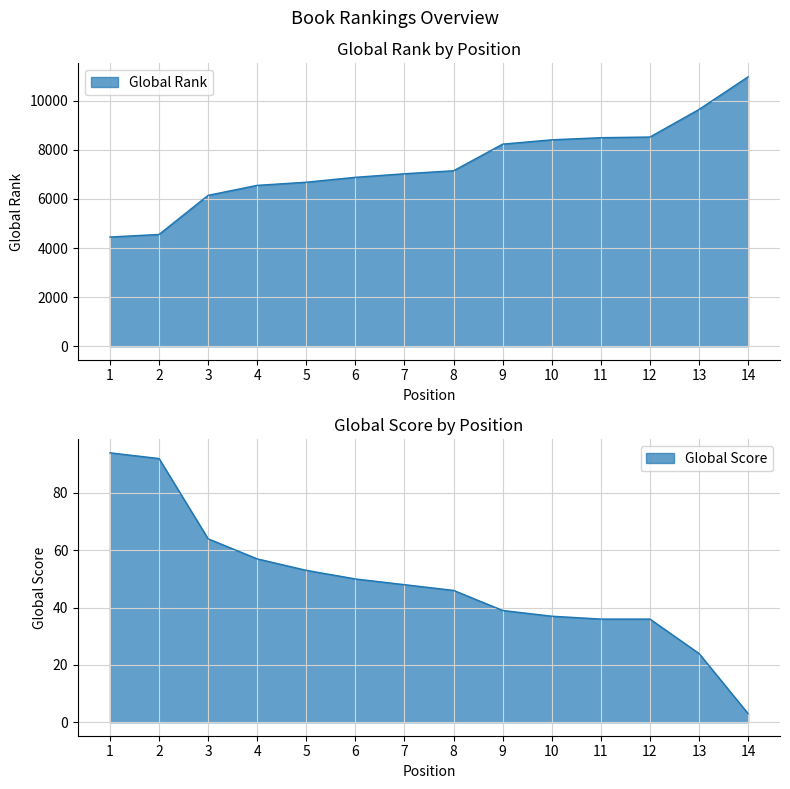

Where does the Global Rank series first go above 7150?

9